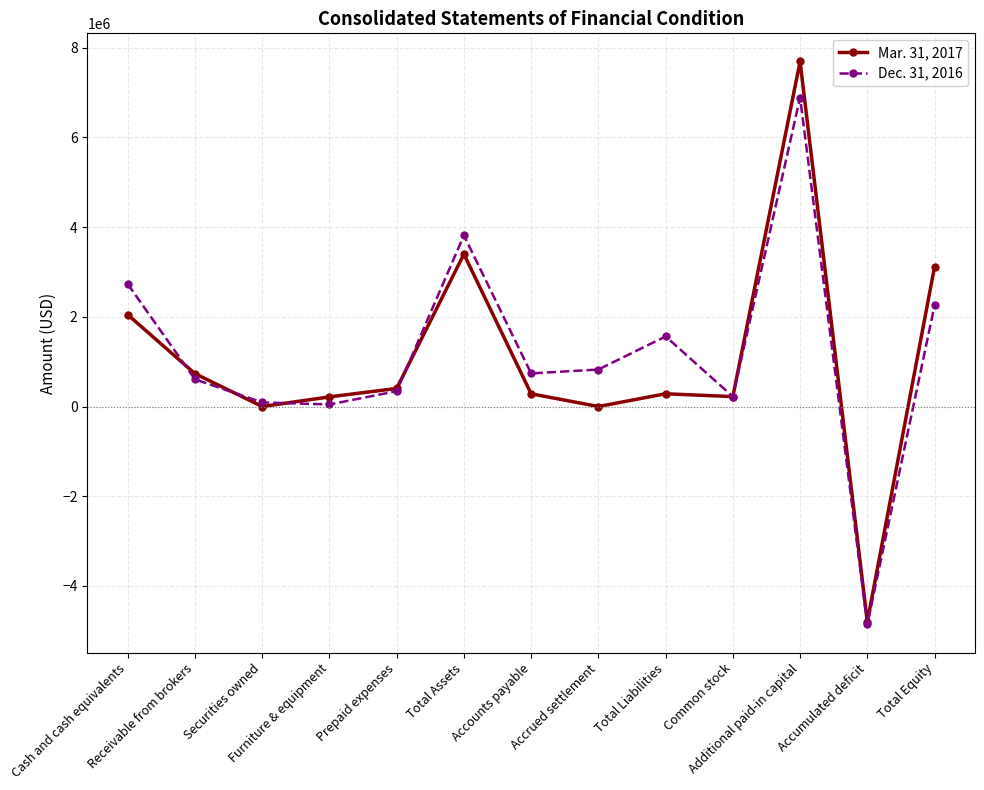

Between which two adjacent categories do Mar. 31, 2017 and Dec. 31, 2016 first intersect?

Cash and cash equivalents and Receivable from brokers